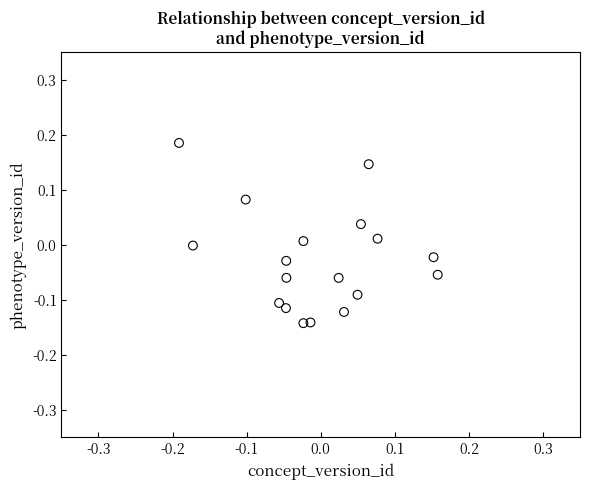

What is the range of X values (max minus min)?

0.3